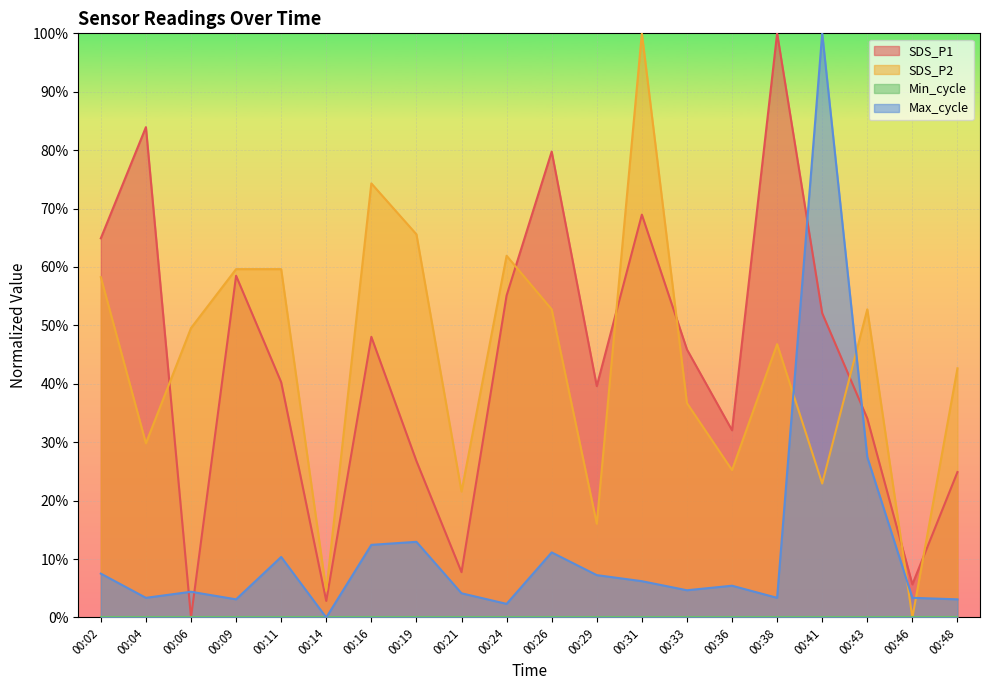

What is the sum of all SDS_P2 values?

880.7